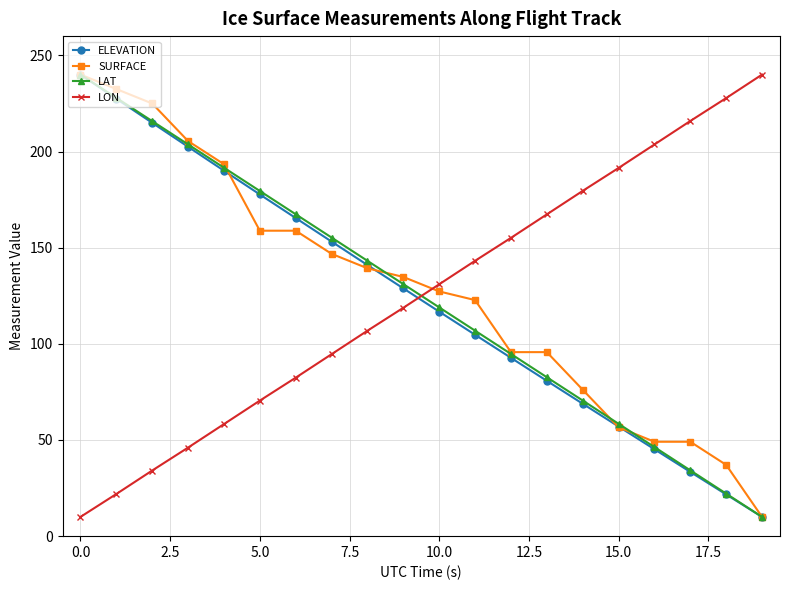

What are all the series names shown in the legend?

ELEVATION, SURFACE, LAT, LON